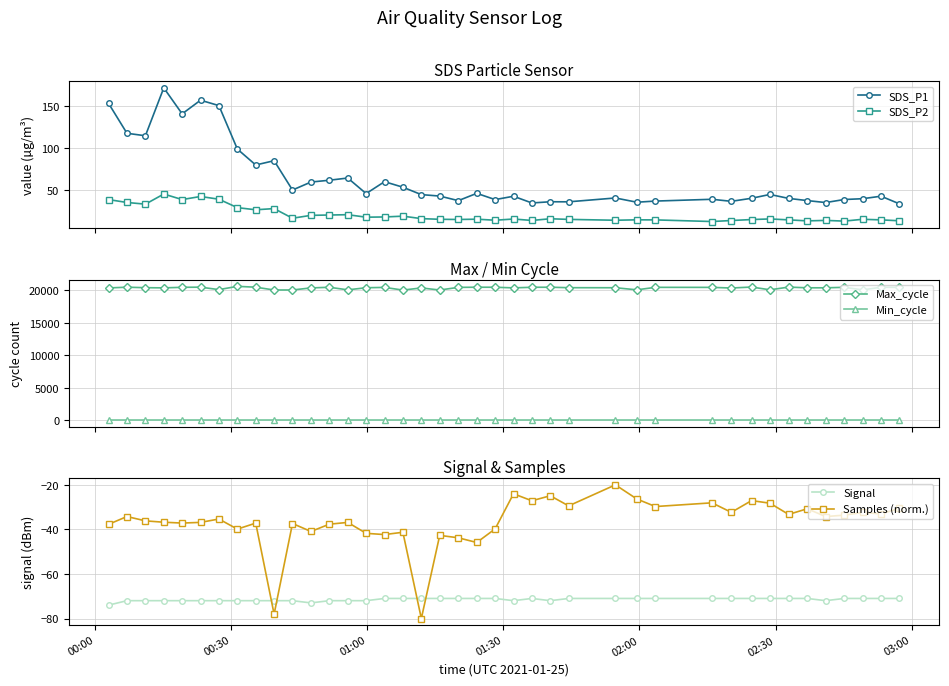

What is the value of the SDS_P2 point at the 21st from the left?

15.0